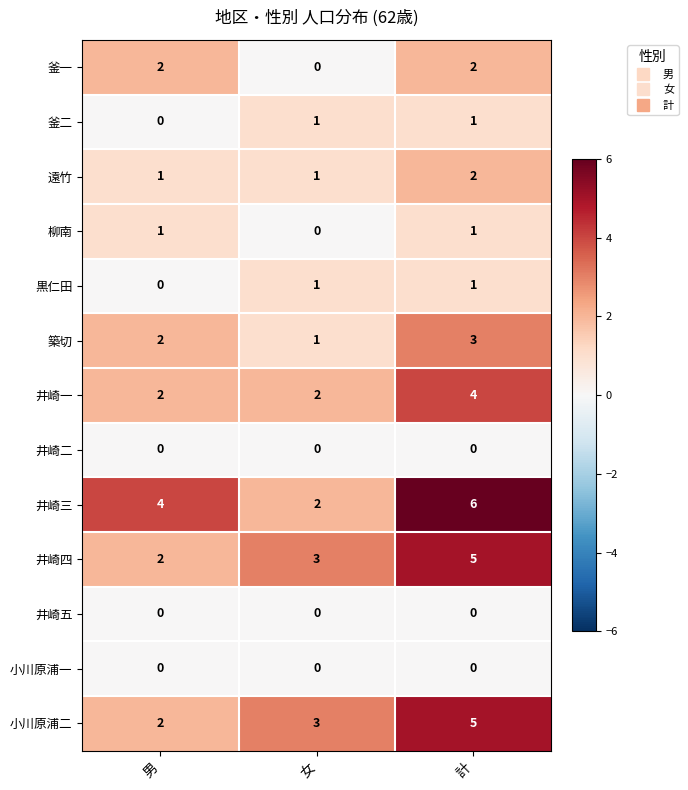

At which category is the sum across all series the highest?

計